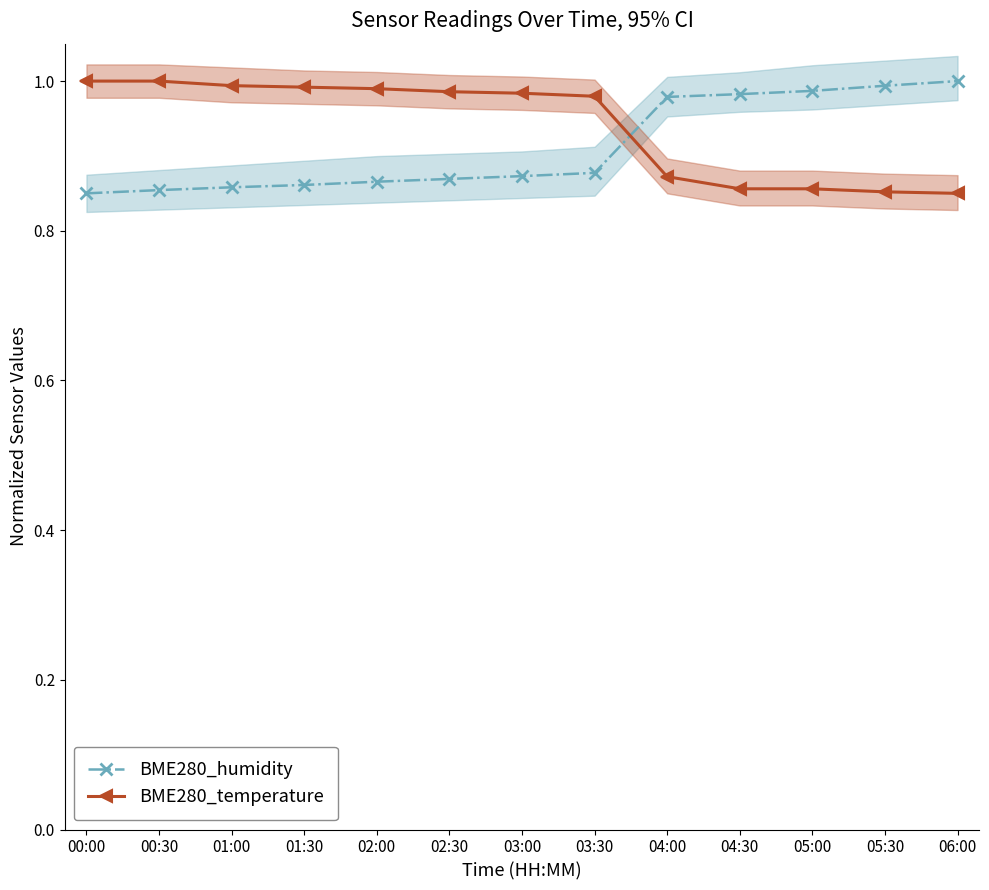

What position from the right is 04:00?

5